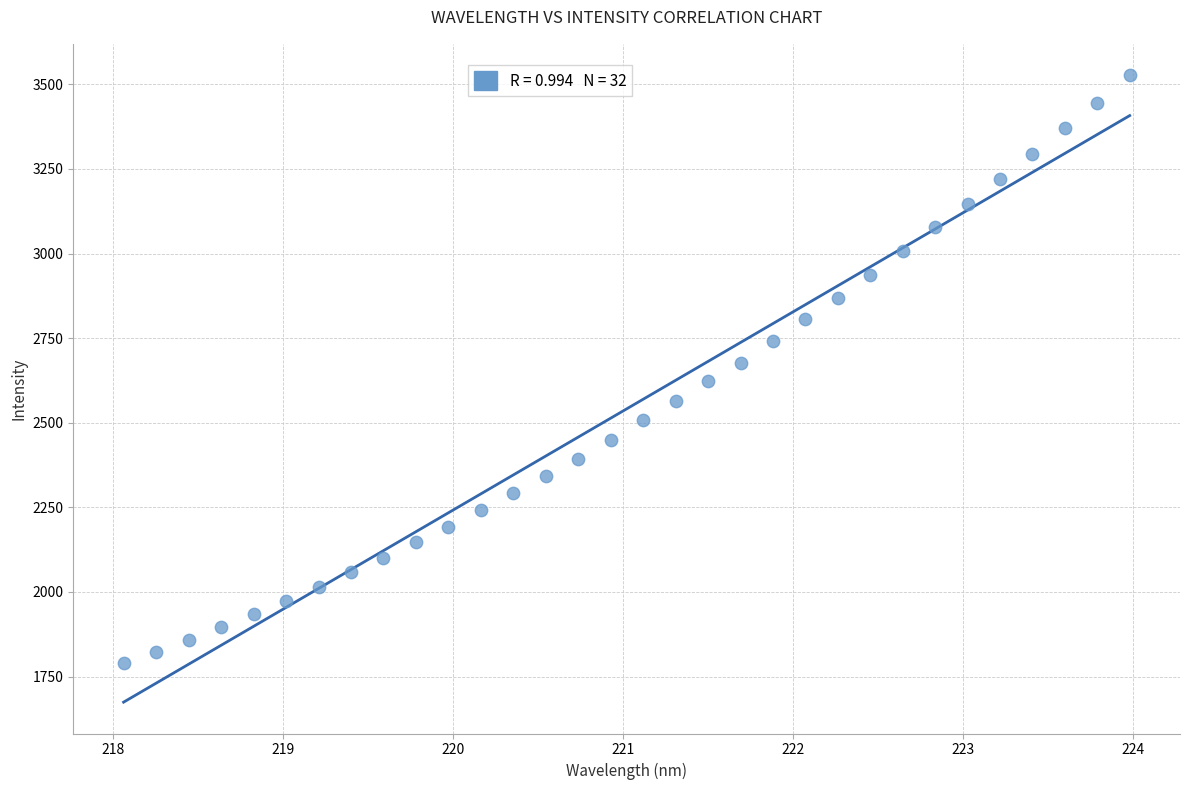

What is the range of Y values (max minus min)?

1737.4